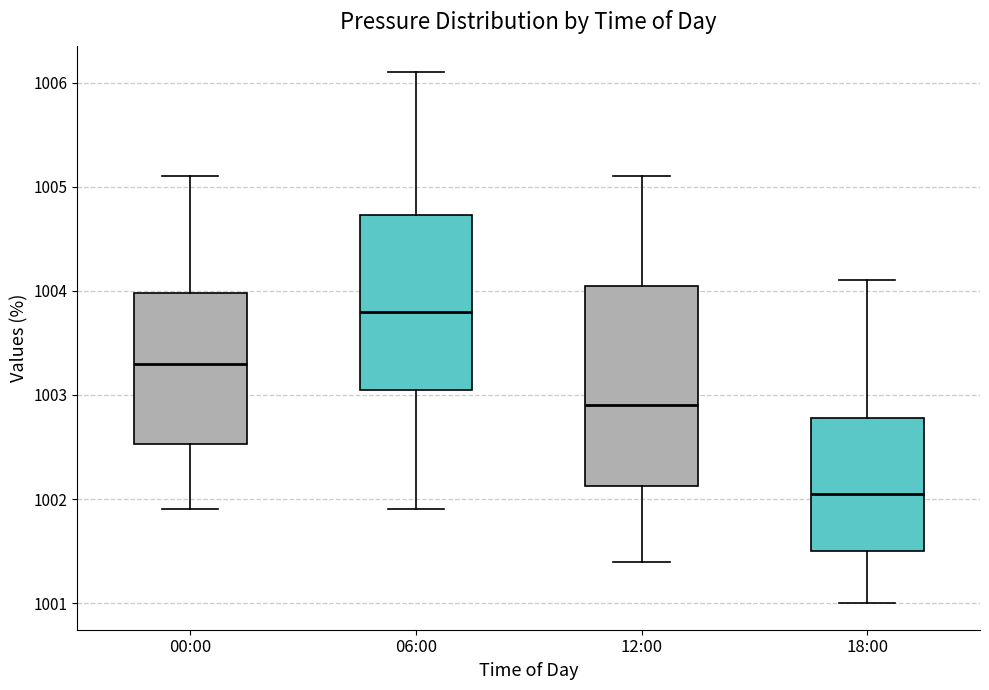

Reading left to right, transcribe this box plot: for each box, give where its median line is, the range the box spans, and where its two whiskers end, as read against the y-axis. The values are not printed on the chart, so give them approximately, as read against the axis.

00:00: median 1003.3, box 1002.5 to 1004.0, whiskers 1001.9 to 1005.1
06:00: median 1003.8, box 1003.1 to 1004.7, whiskers 1001.9 to 1006.1
12:00: median 1002.9, box 1002.1 to 1004.1, whiskers 1001.4 to 1005.1
18:00: median 1002.1, box 1001.5 to 1002.8, whiskers 1001.0 to 1004.1